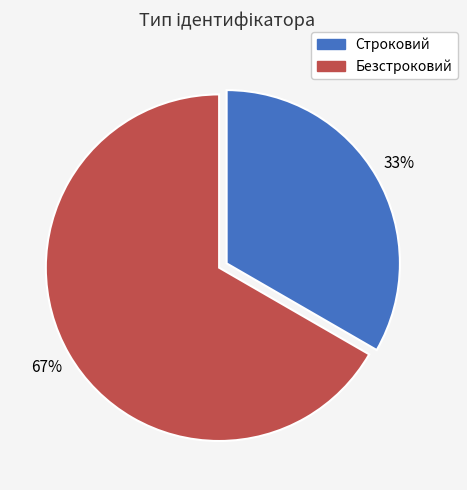

Which category accounts for the majority?

Безстроковий